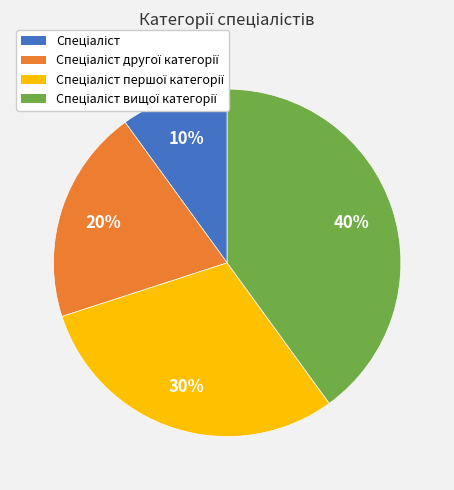

Does any single category account for the majority?

No